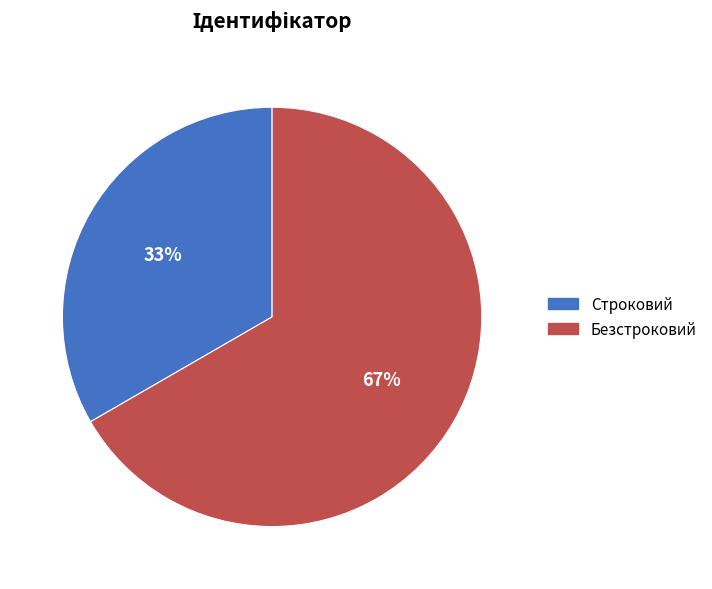

How many segments does this pie chart have?

2